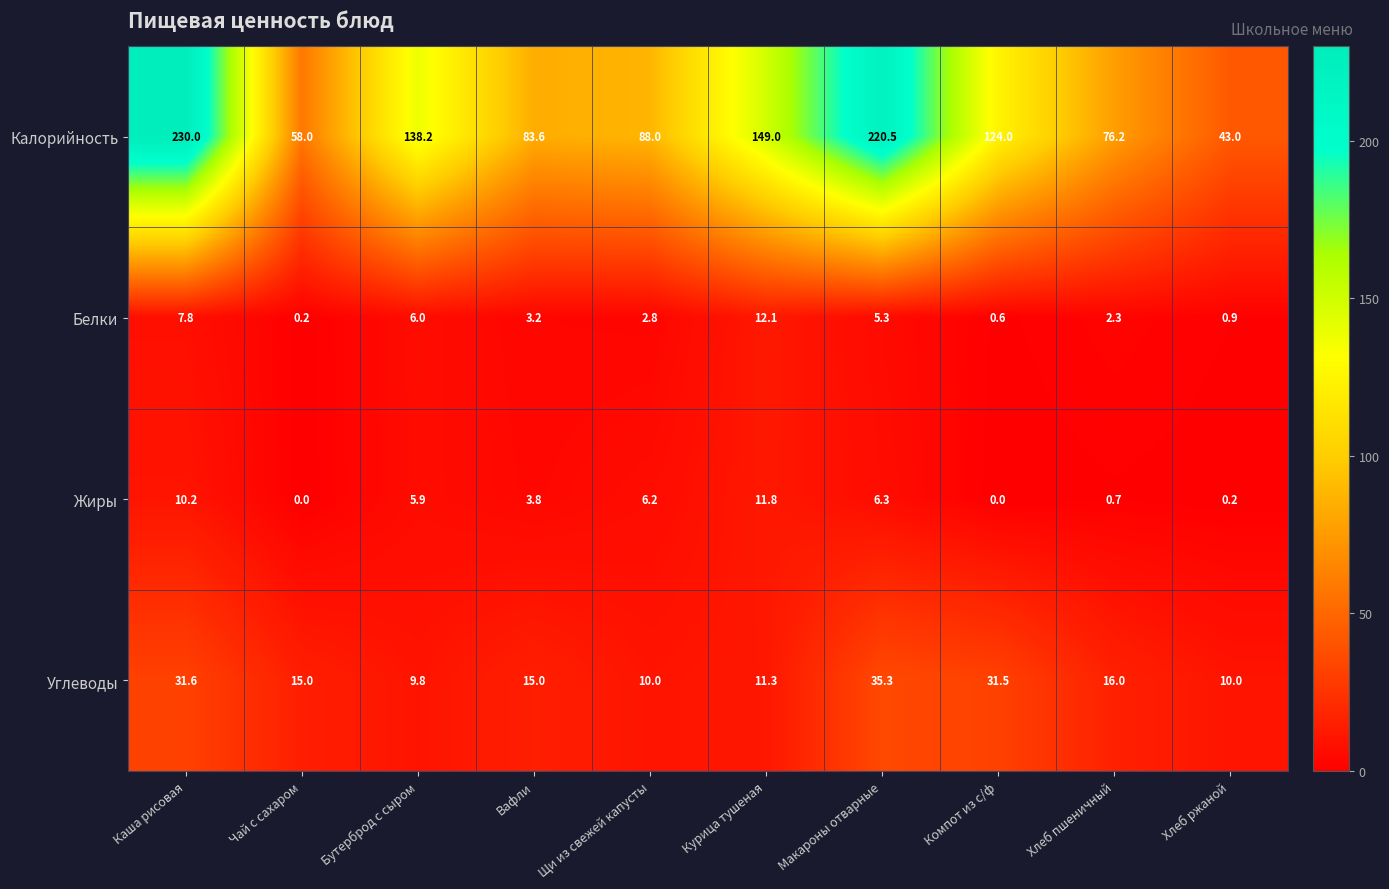

At which label does Углеводы reach its peak?

Макароны отварные